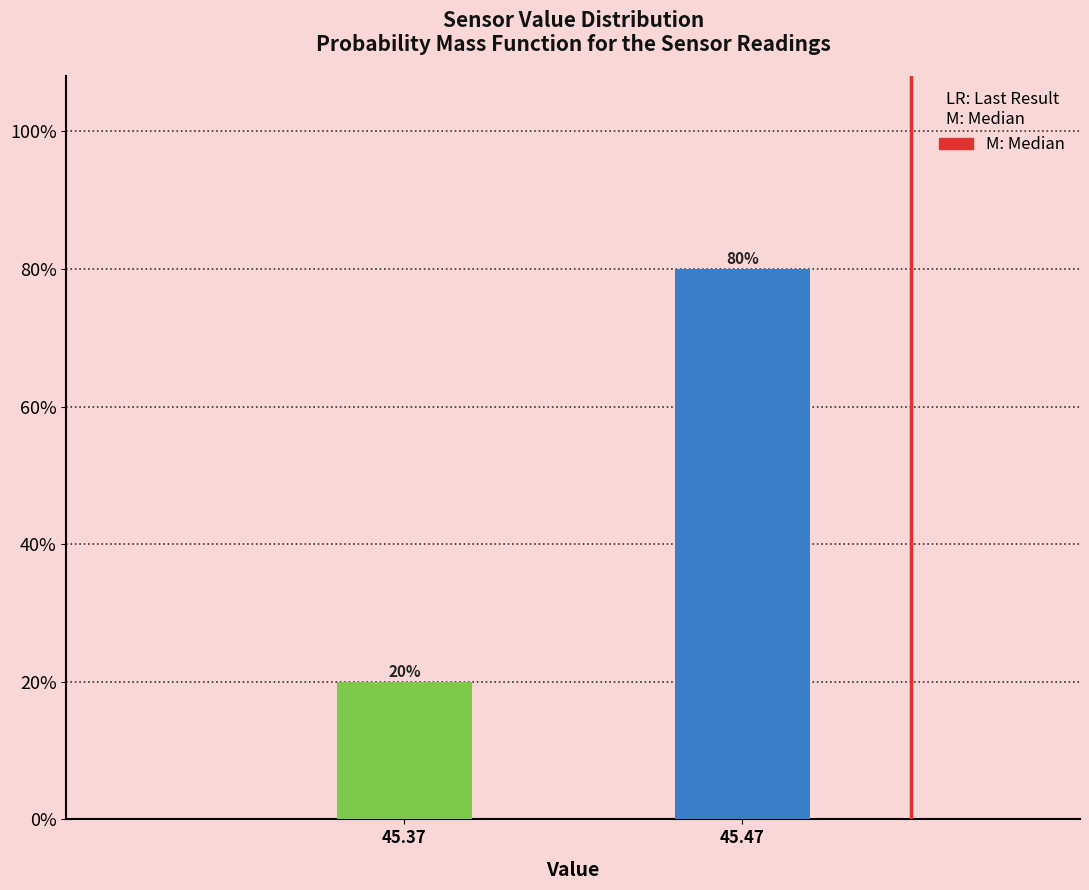

Reading left to right, what are all the values shown in this chart?

20	80